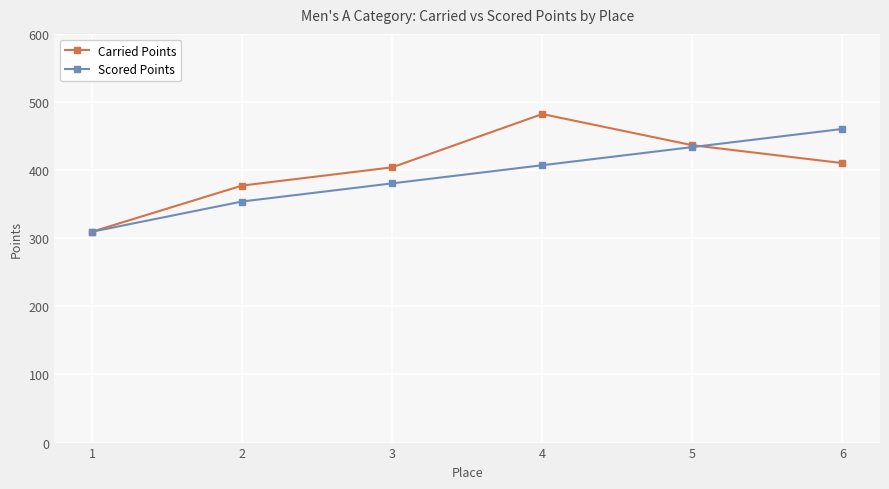

What is the greatest value displayed?

482.3